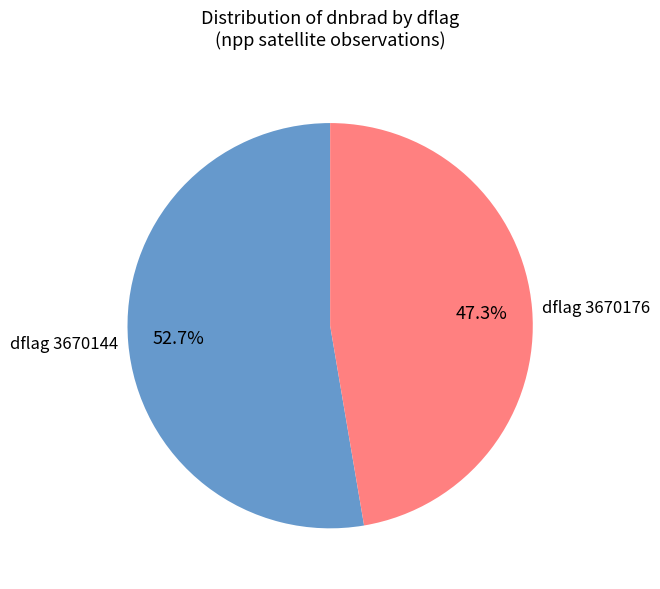

Rank the categories by value from highest to lowest.

dflag 3670144, dflag 3670176